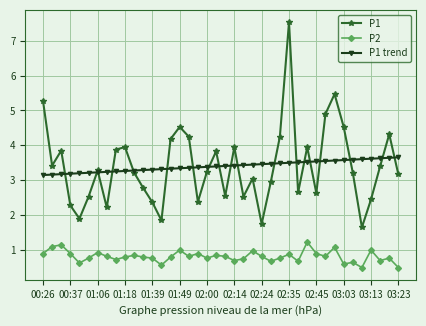

What are all the series names shown in the legend?

P1, P2, P1 trend